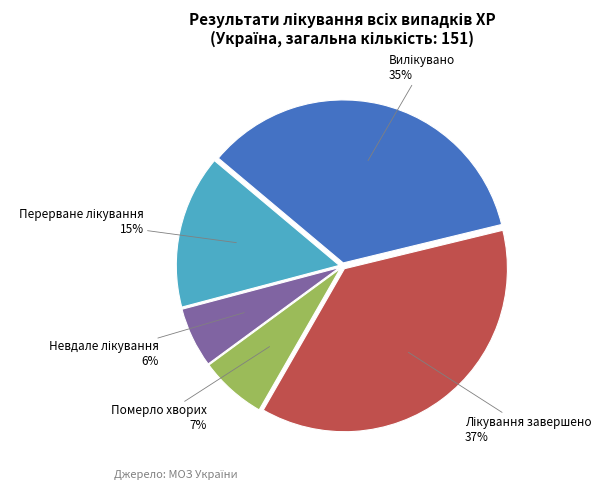

To the nearest percent, what percentage of the pie is Померло хворих?

7%